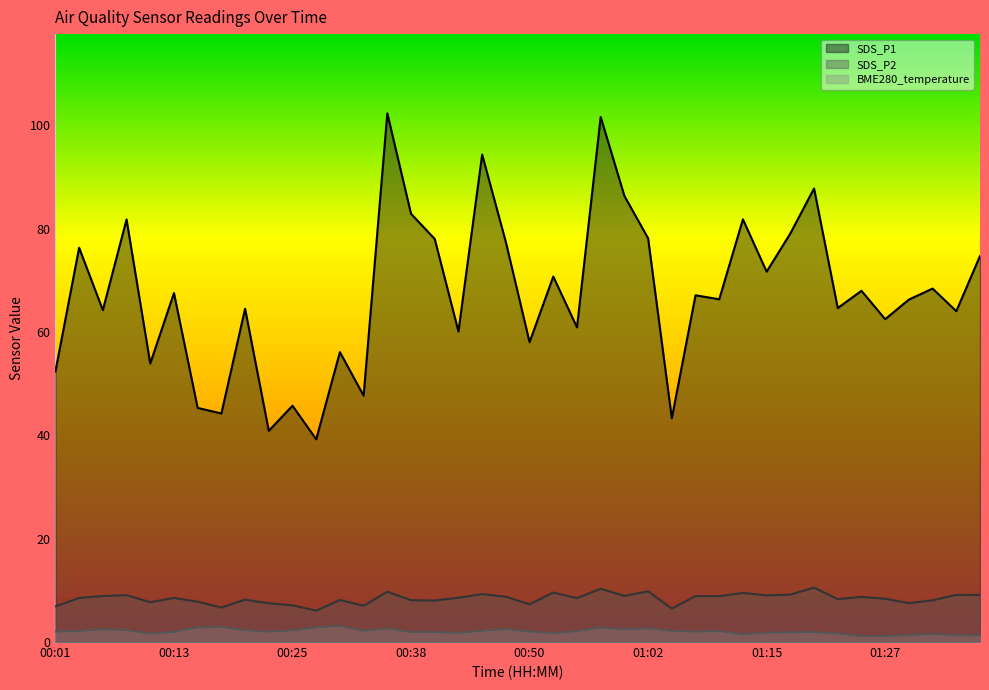

What position from the left is 00:11?

5